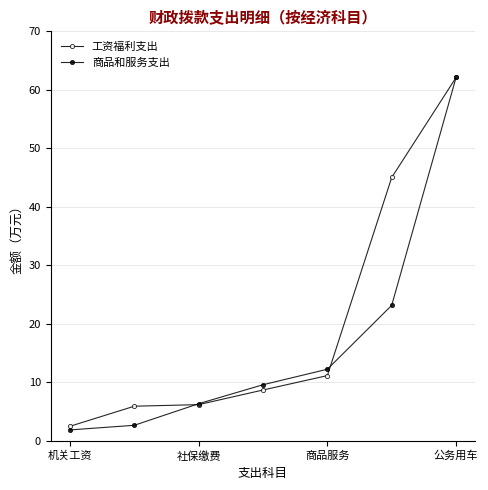

Which series has the largest total across all categories?

工资福利支出